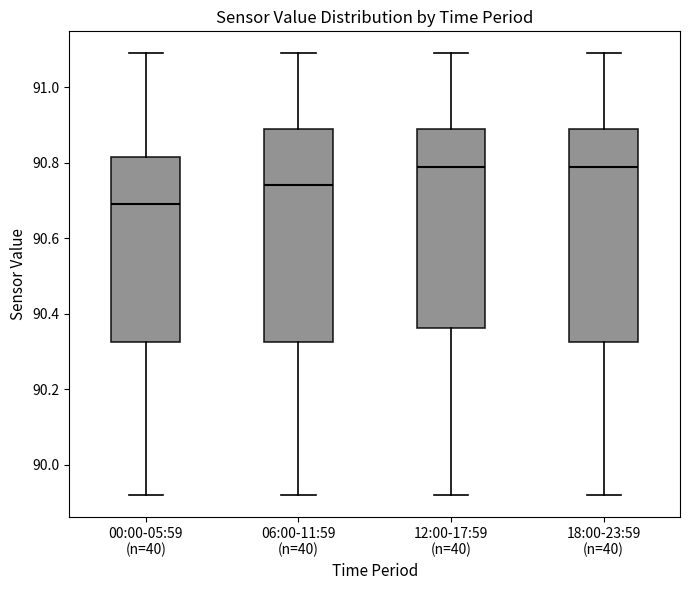

Which box has the lowest median line?

00:00-05:59 (n=40)